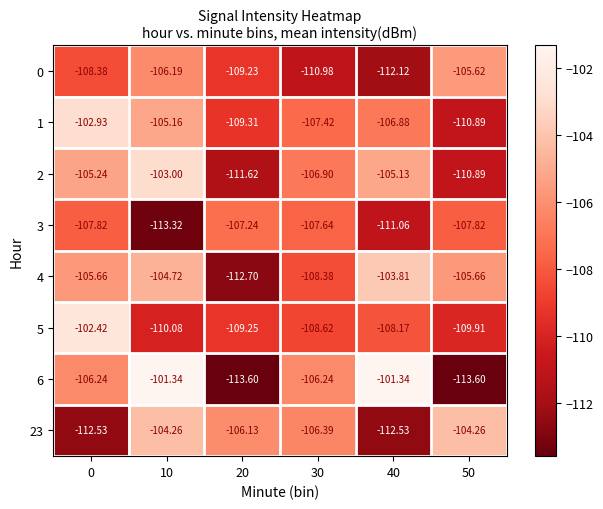

At 10, list the series in order from smallest to largest.

3, 5, 0, 1, 4, 23, 2, 6